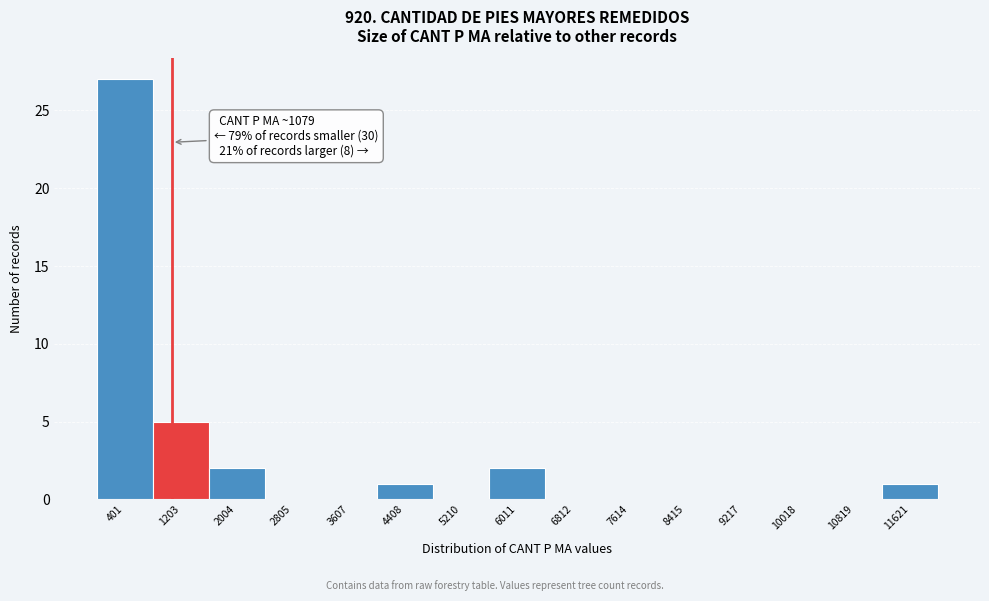

Which range on the x-axis has the tallest bar?

0 to 800